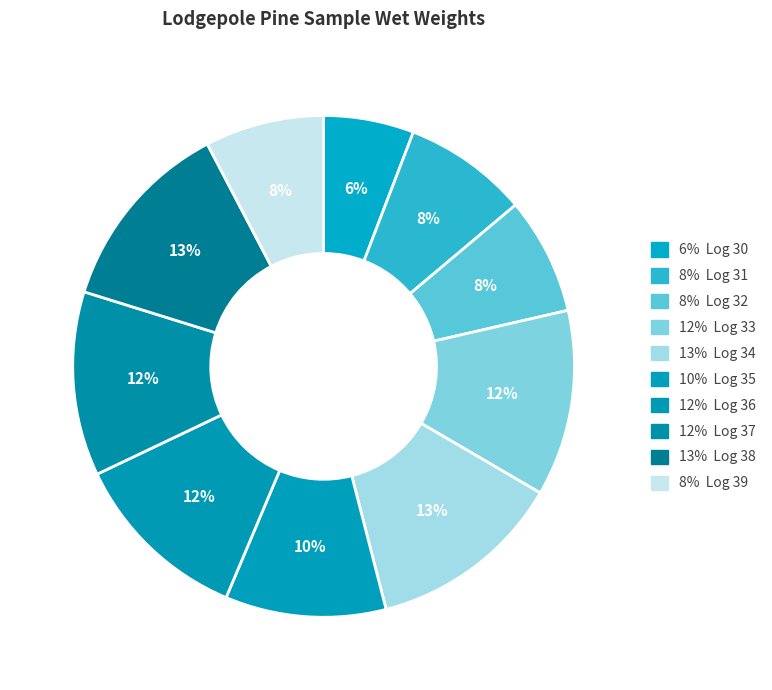

Does any single category account for the majority?

No